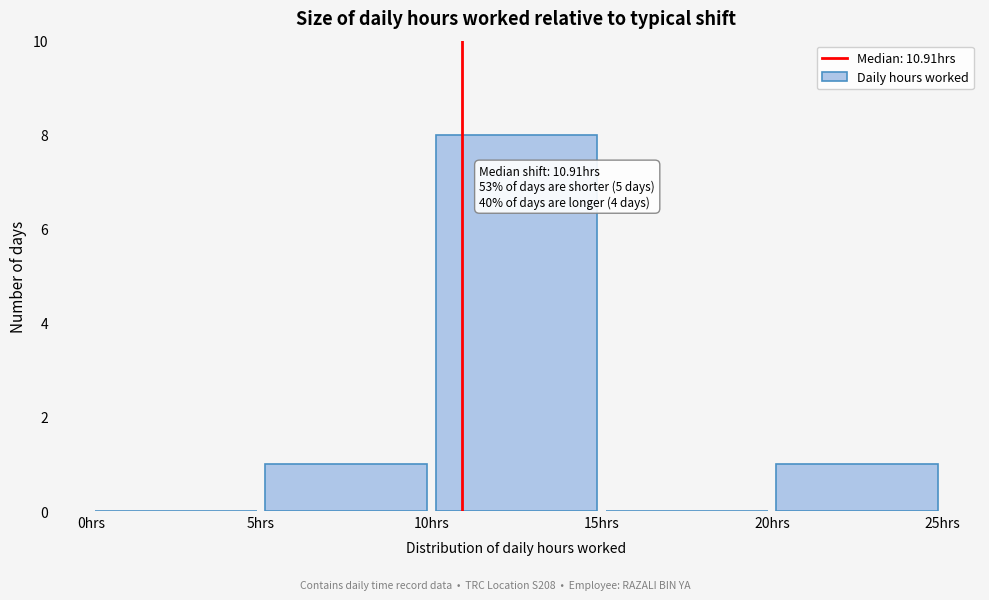

Which range on the x-axis has the tallest bar?

10 to 15